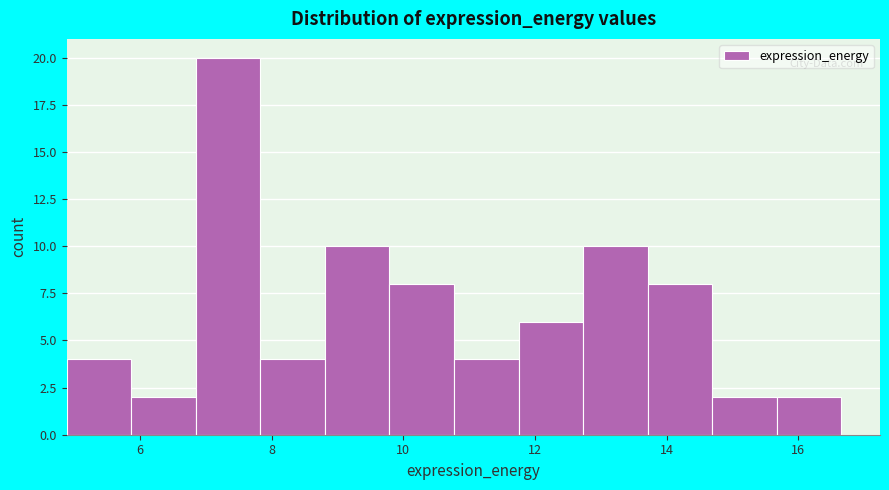

Reading left to right, list every bar in this chart as the range it spans on the x-axis followed by its height. Neither the bar edges nor the heights are printed on the chart, so give them approximately, as read against the axes.

4.8 to 5.8: 4
5.8 to 6.8: 2
6.8 to 7.8: 20
7.8 to 8.8: 4
8.8 to 9.8: 10
9.8 to 10.8: 8
10.8 to 11.8: 4
11.8 to 12.8: 6
12.8 to 13.8: 10
13.8 to 14.6: 8
14.6 to 15.6: 2
15.6 to 16.6: 2